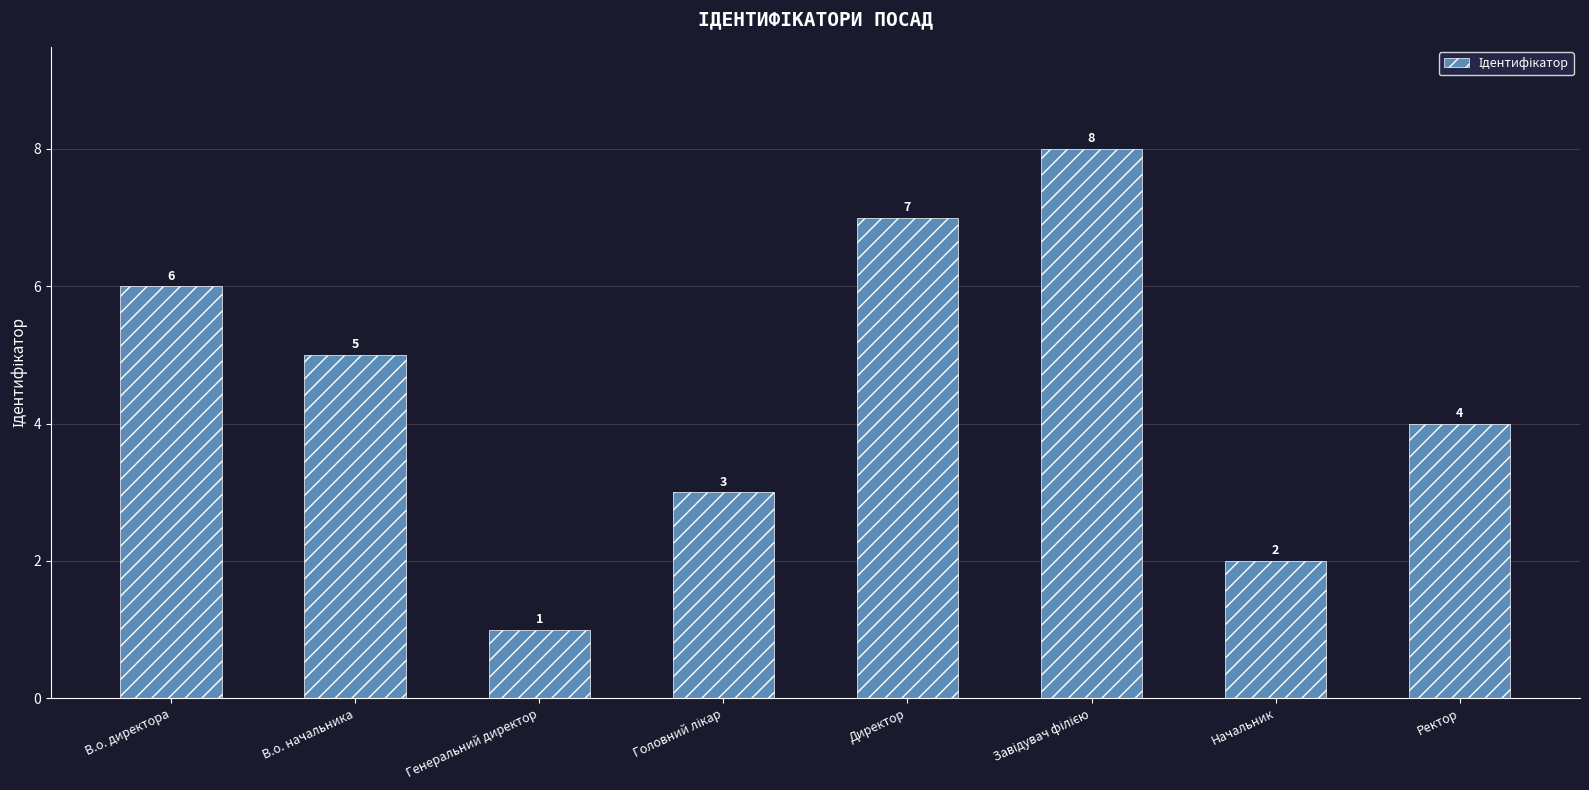

What position from the right is В.о. директора?

8